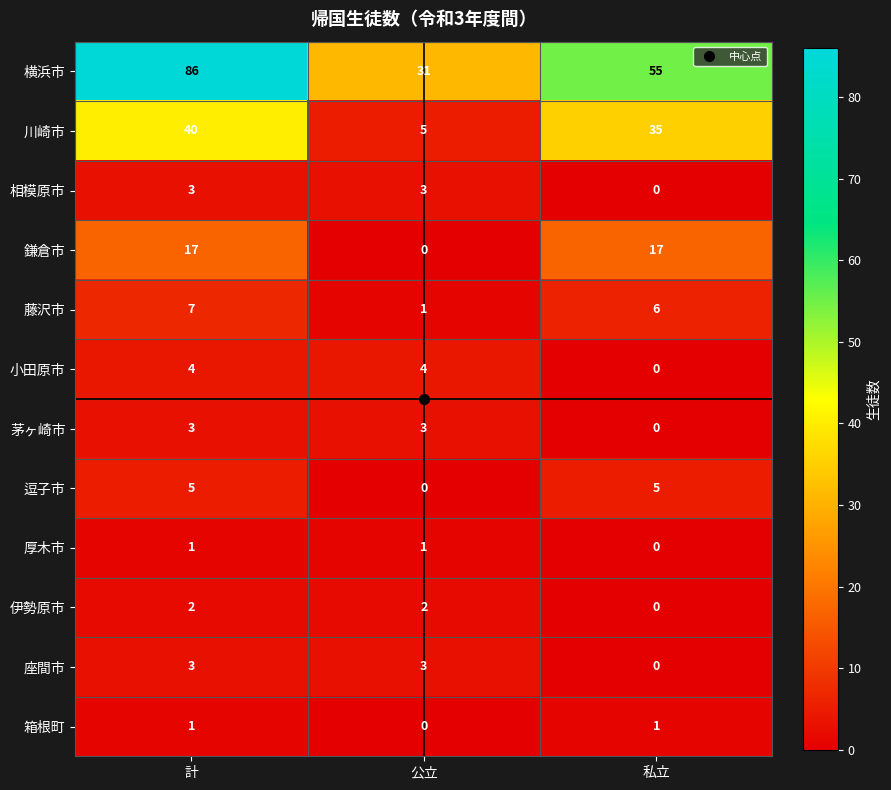

What is the difference between the maximum and minimum values in the 横浜市 series?

55